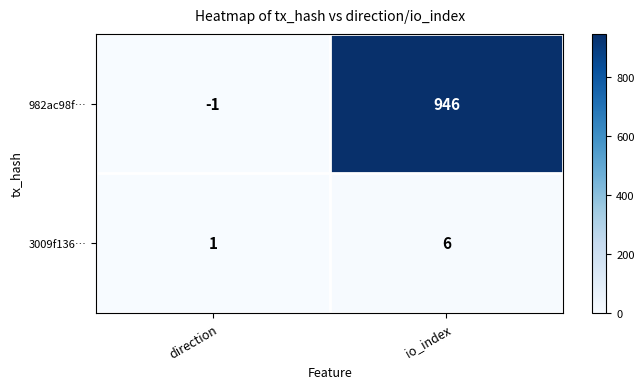

At which label is 3009f136… closest to 3?

direction